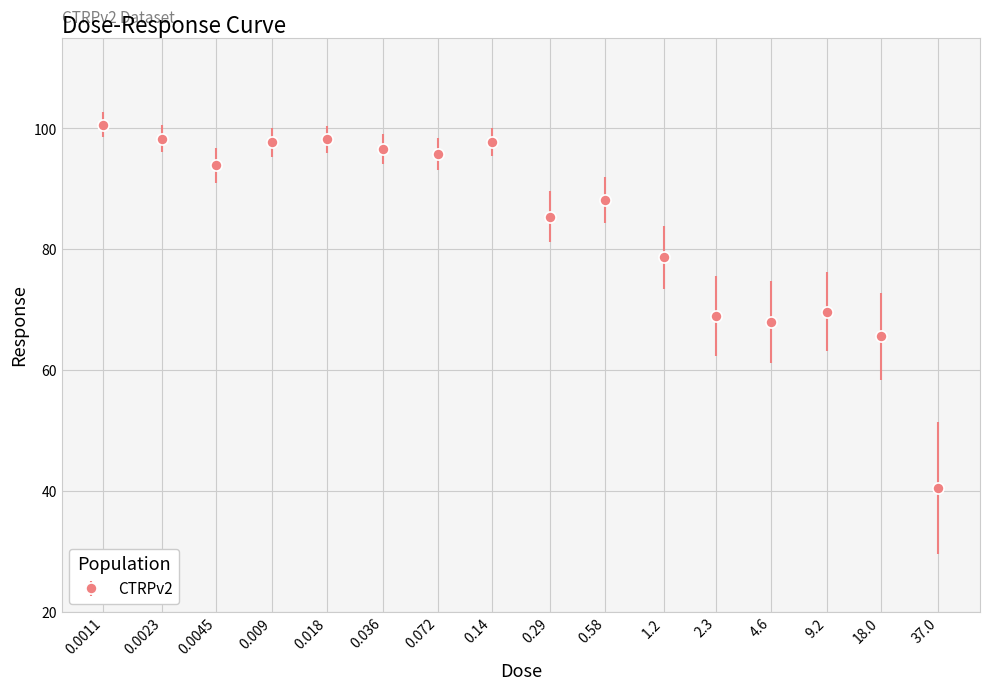

What is the change in value from 0.009 to 0.036?

-1.1